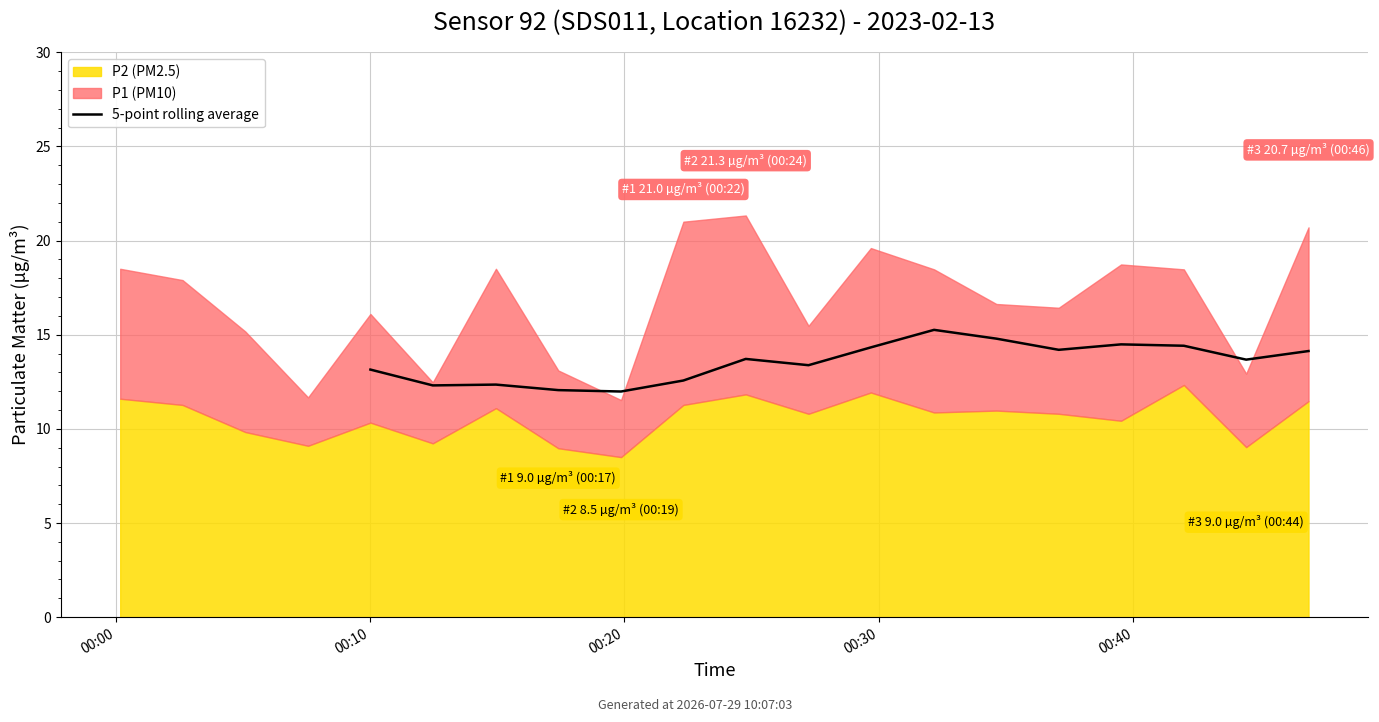

Where does the data first go above 13?

00:00